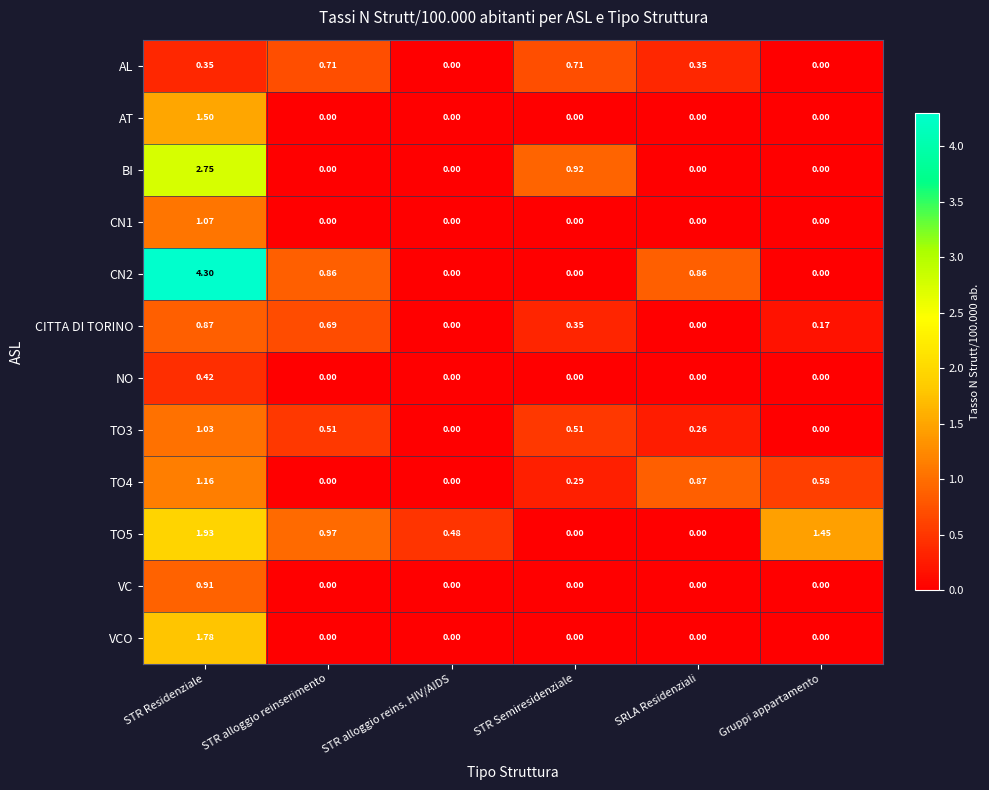

What is the greatest value displayed?

4.3